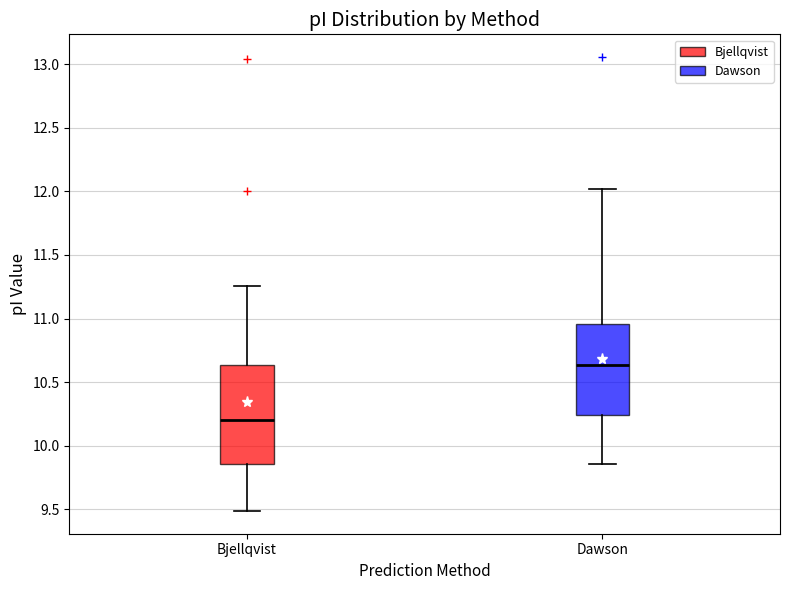

Reading left to right, transcribe this box plot: for each box, give where its median line is, the range the box spans, and where its two whiskers end, as read against the y-axis. The values are not printed on the chart, so give them approximately, as read against the axis.

Bjellqvist: median 10.20, box 9.85 to 10.65, whiskers 9.50 to 11.25
Dawson: median 10.65, box 10.25 to 10.95, whiskers 9.85 to 12.00